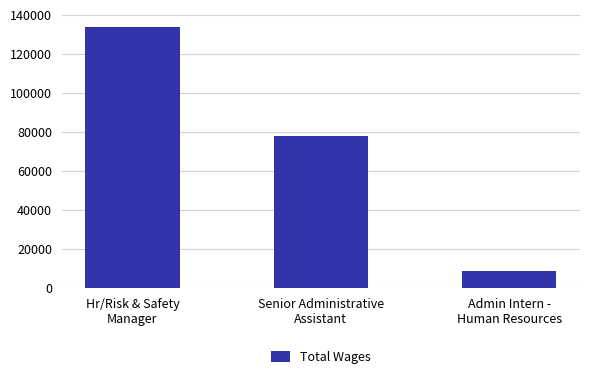

What is the difference between the values at Senior Administrative
Assistant and Admin Intern -
Human Resources?

69267